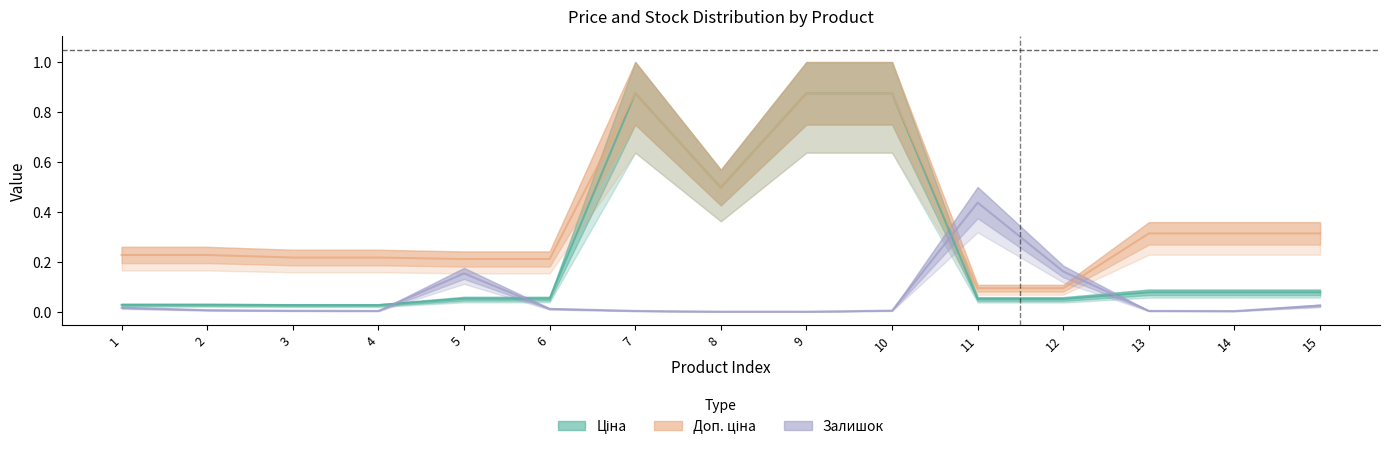

Does the chart display data point markers on the line(s)?

No